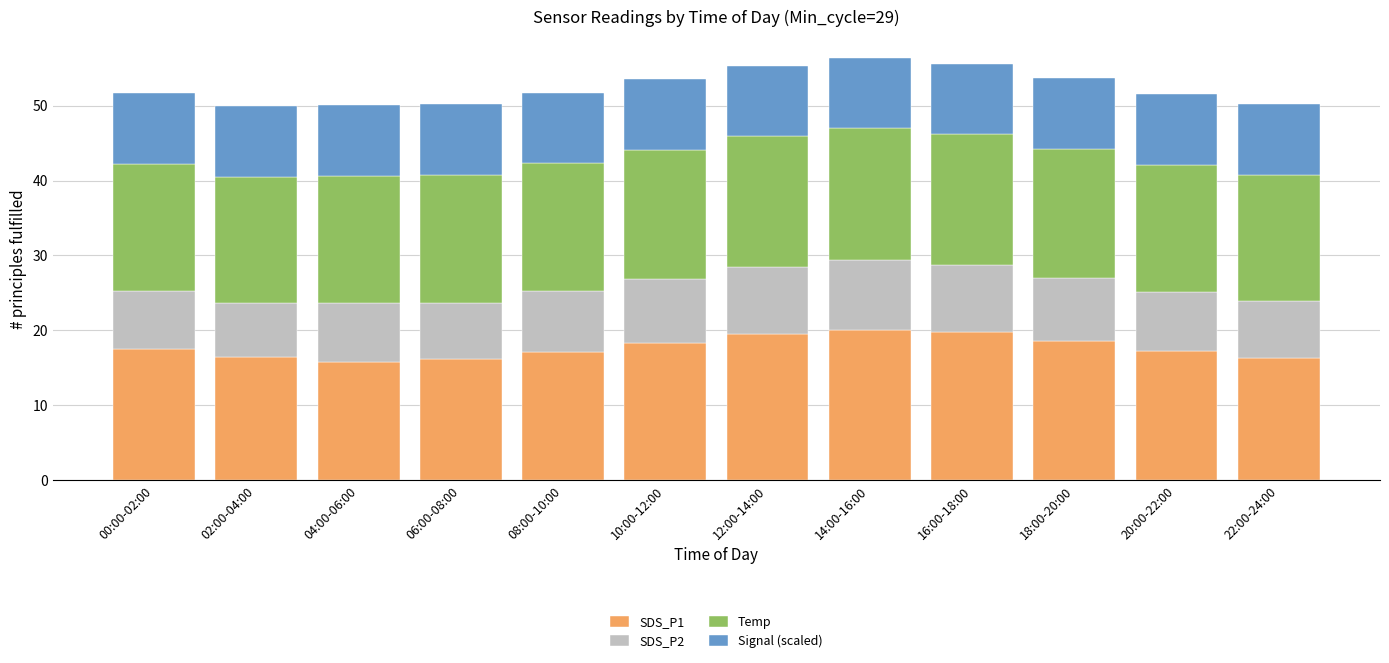

What is the average value of the SDS_P1 series?

17.7